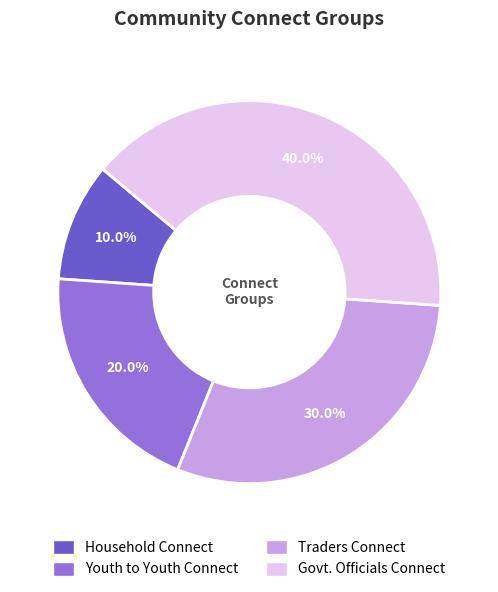

Count the number of slices in the pie.

4